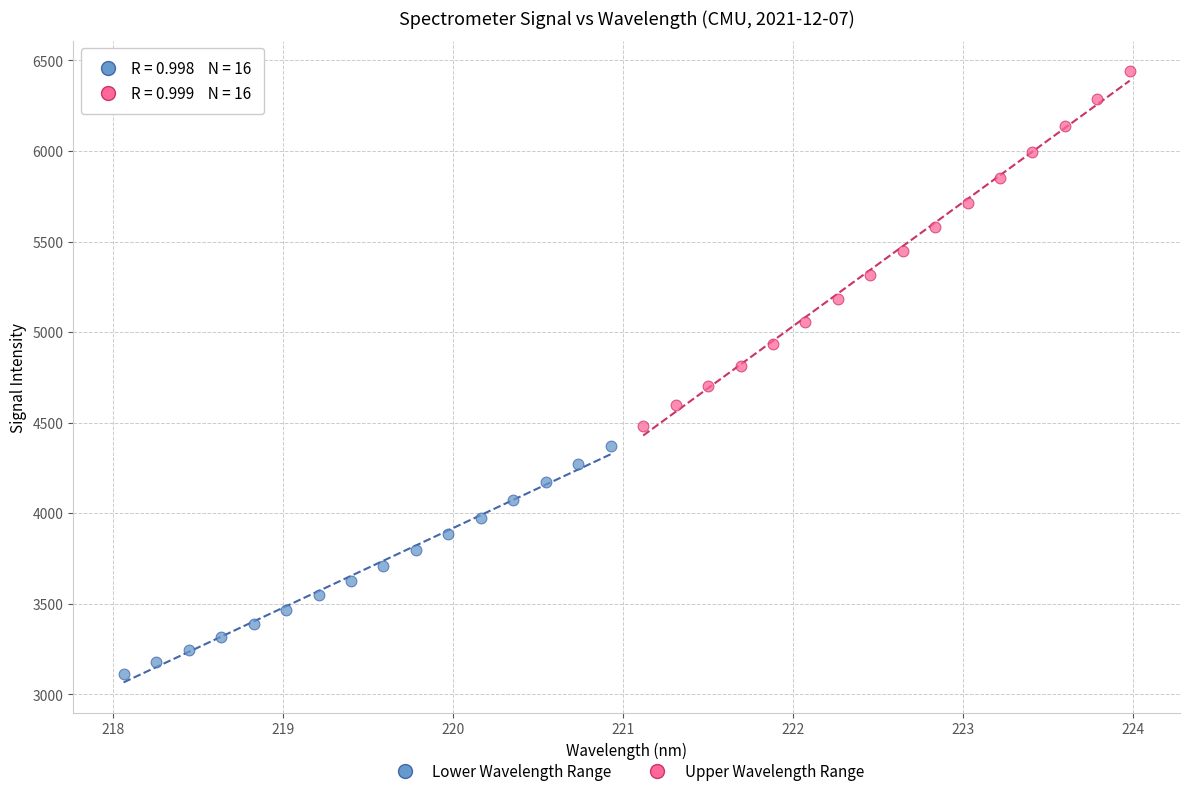

What are all the series names shown in the legend?

Lower Wavelength Range, Upper Wavelength Range